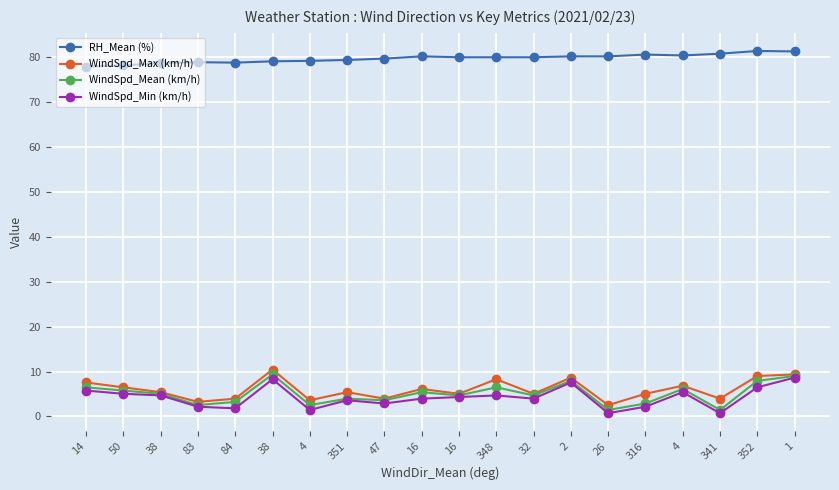

Count the number of categories in the chart.

20